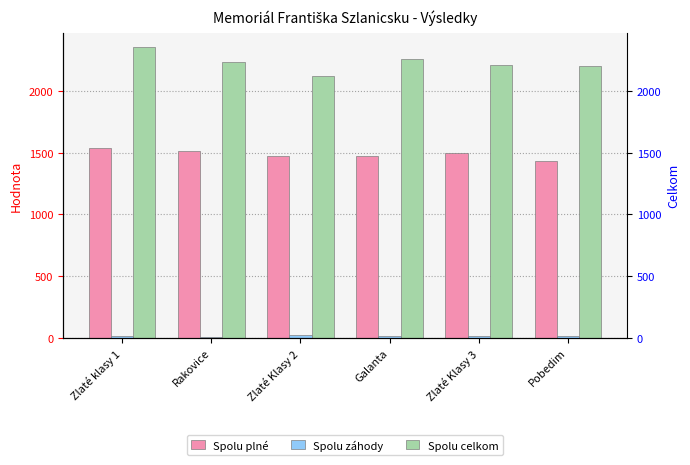

How many data points does each series have?

6